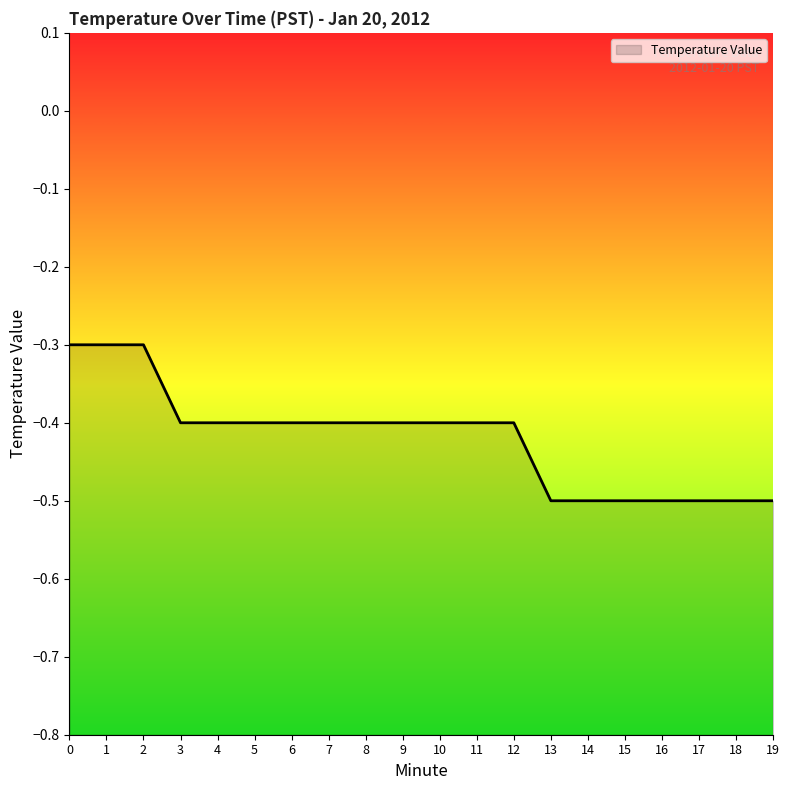

True or false: the data shows -0.2 at 17.

False